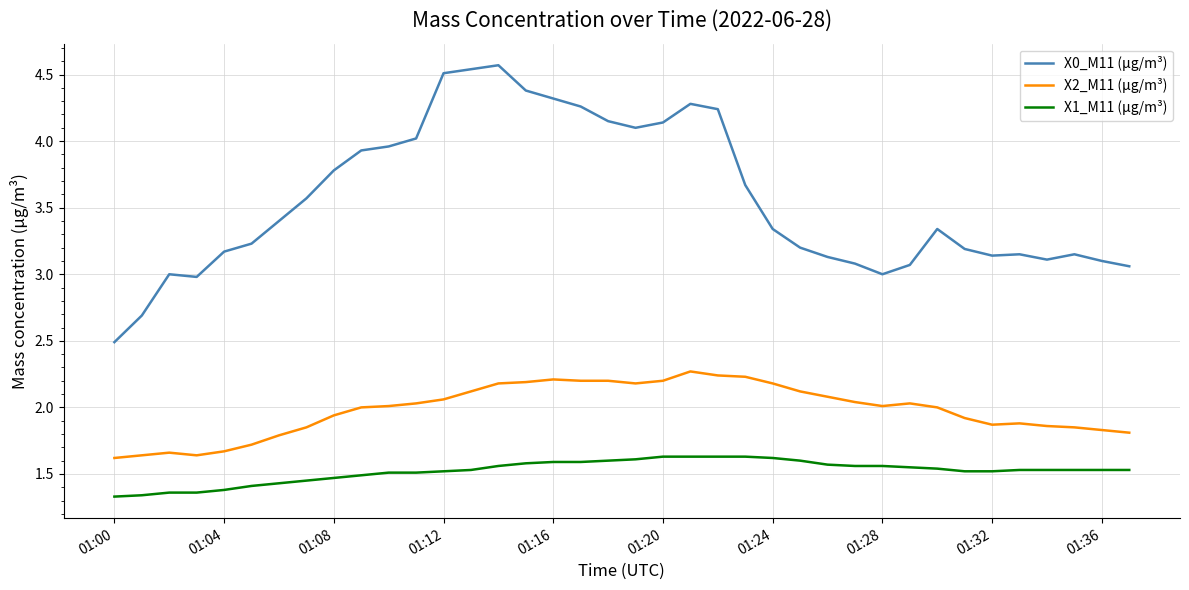

How many lines are shown in the chart?

3